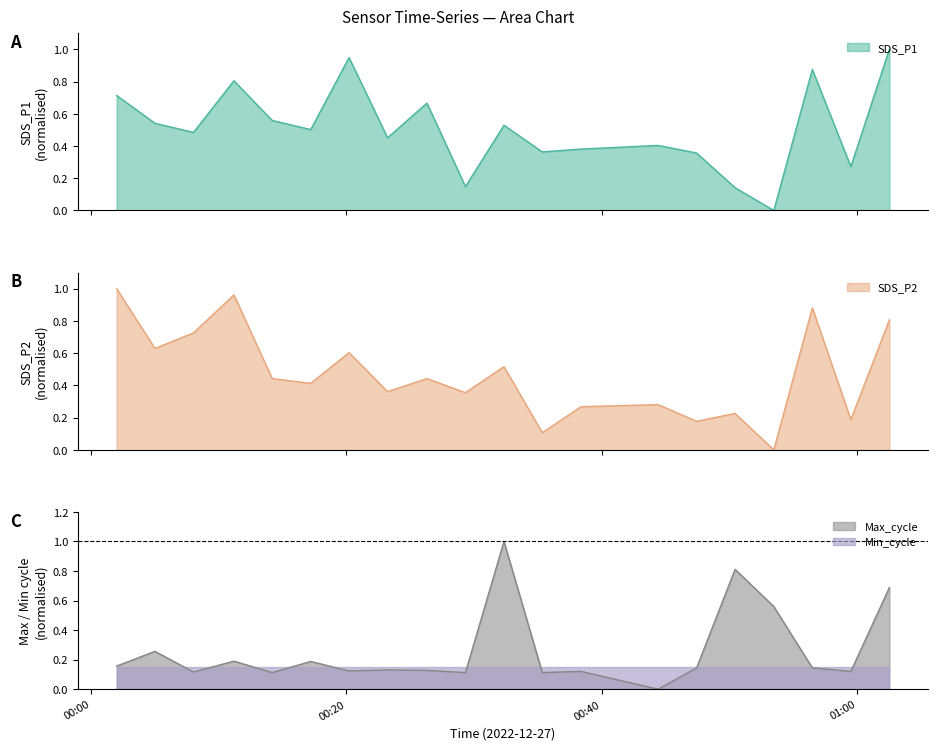

What value does the SDS_P2 series have at 2022/12/27 00:23:13?

0.4